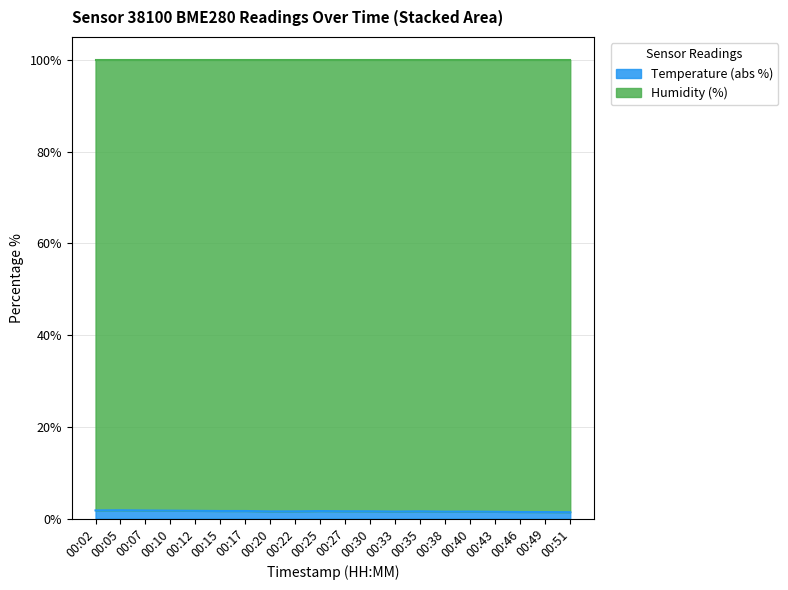

Where is the first local minimum?

00:15